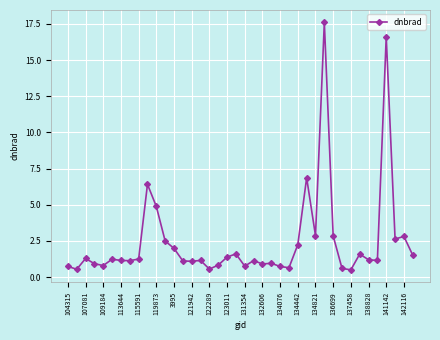

How many series are shown in this chart?

1